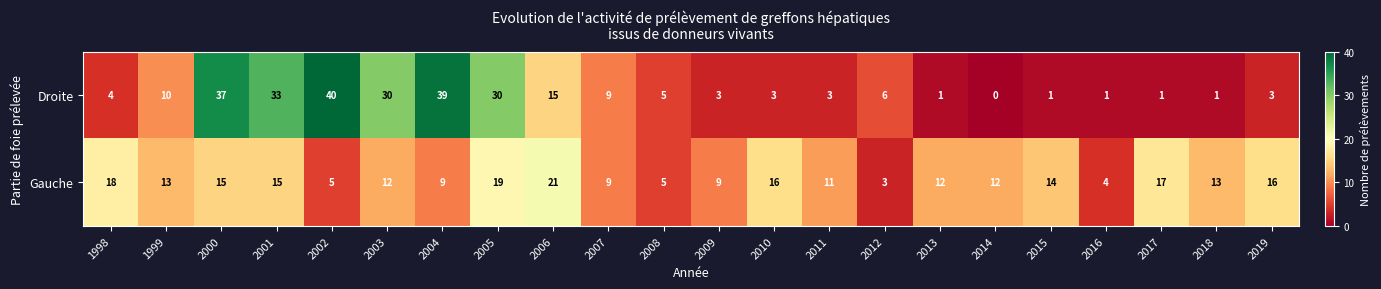

Which label corresponds to the largest value in the chart?

2002